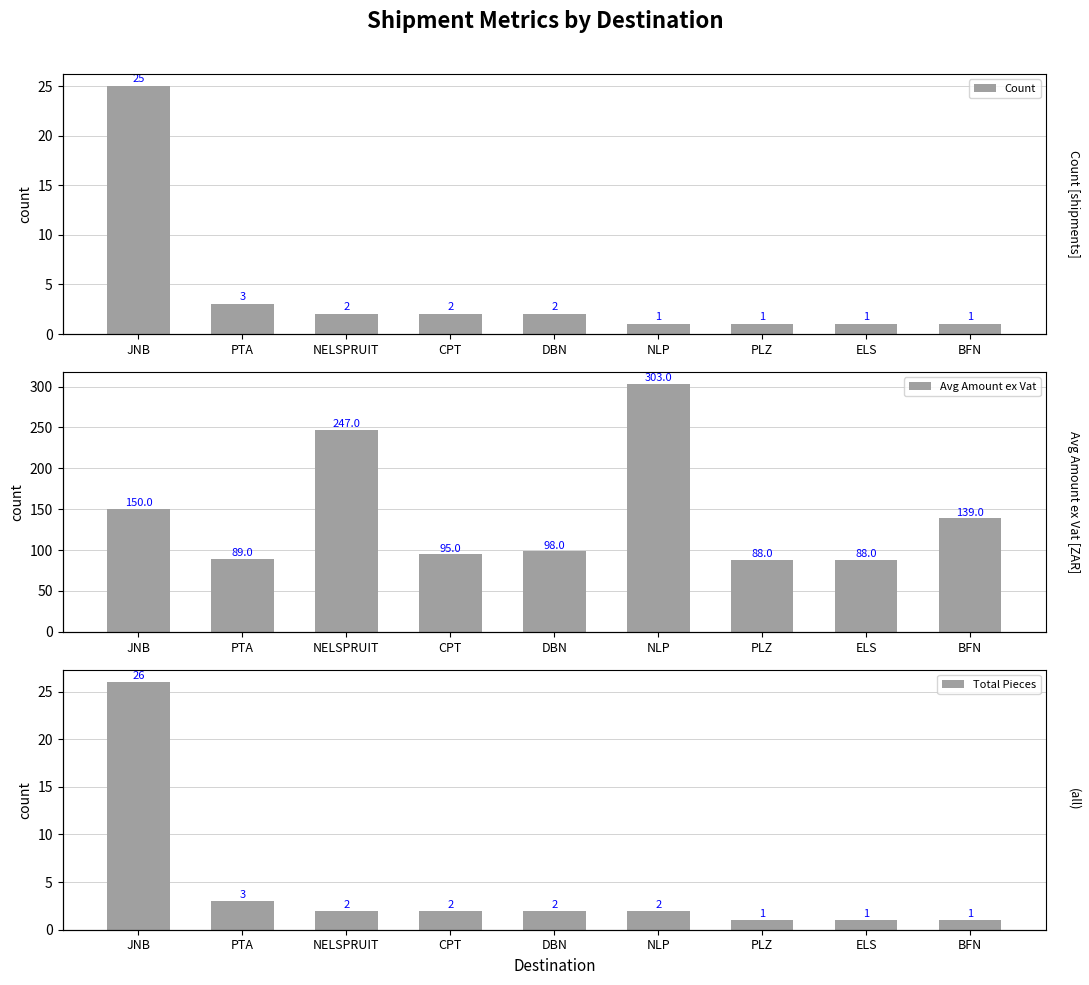

What is the label of the 9th bar from the left?

BFN